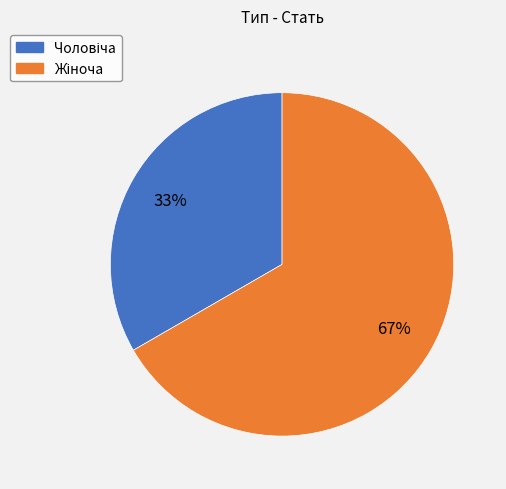

How many segments does this pie chart have?

2